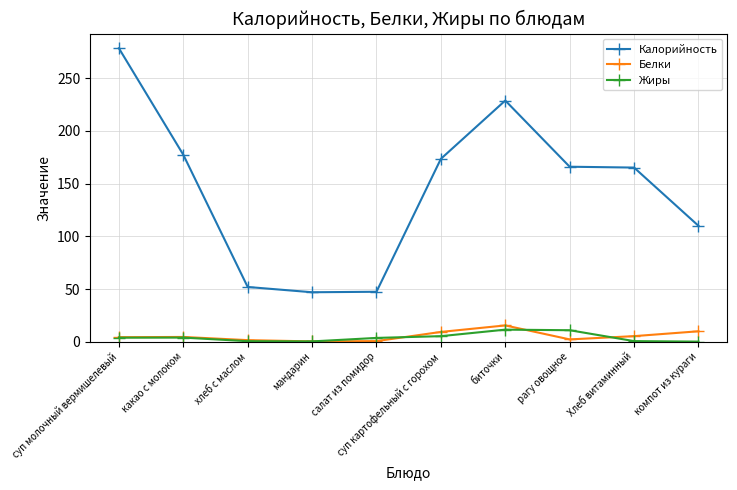

What is the label of the 9th point from the right?

какао с молоком